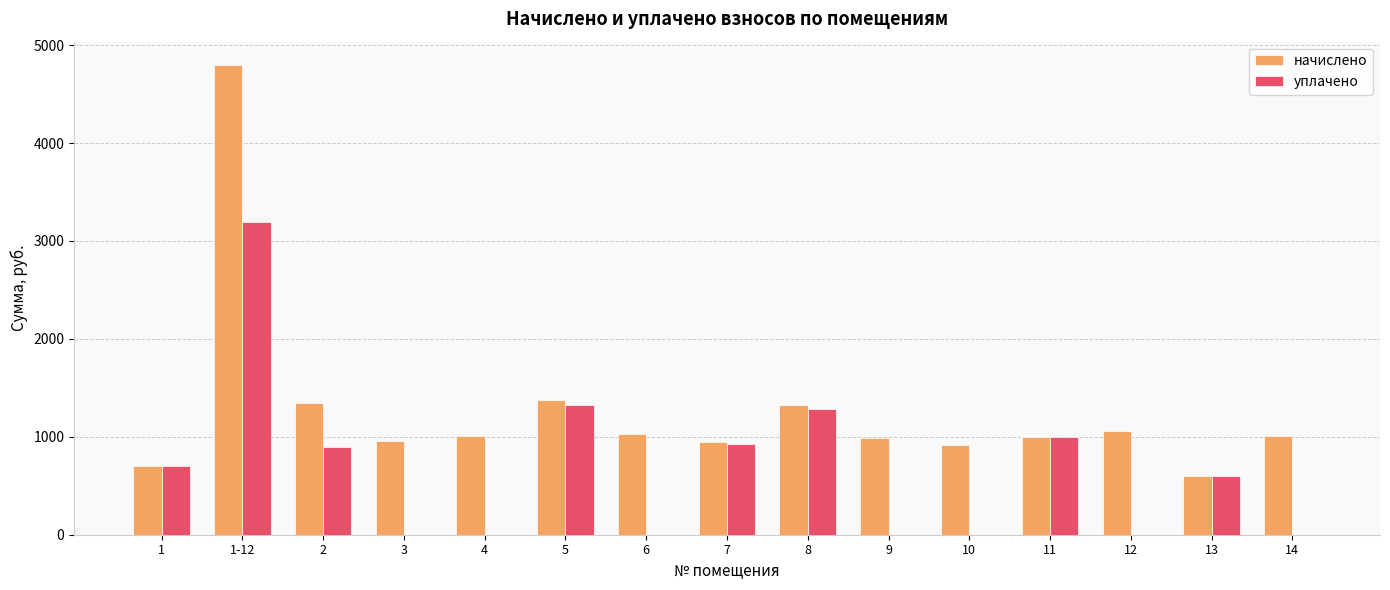

The value of уплачено at 1-12 is 4658.4. True or false?

False